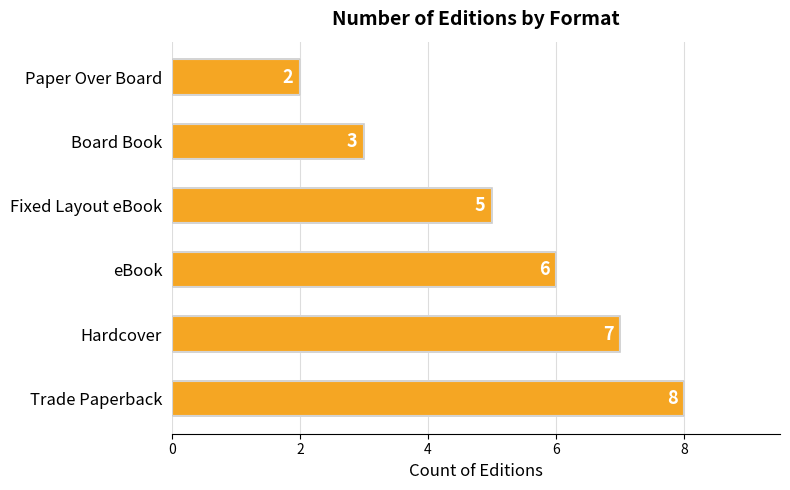

Reading bottom to top, extract all data points from this chart.

Trade Paperback=8	Hardcover=7	eBook=6	Fixed Layout eBook=5	Board Book=3	Paper Over Board=2